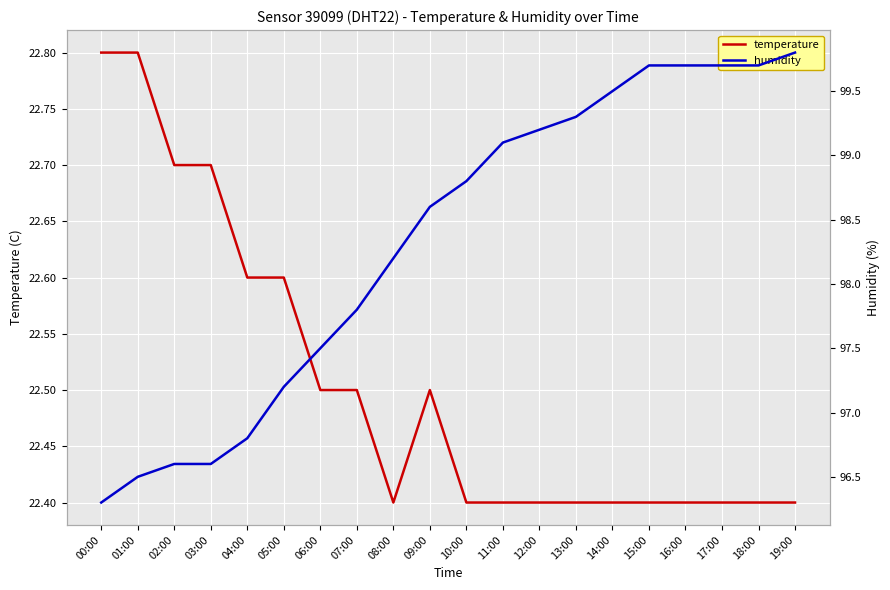

How many categories are shown in the chart?

20